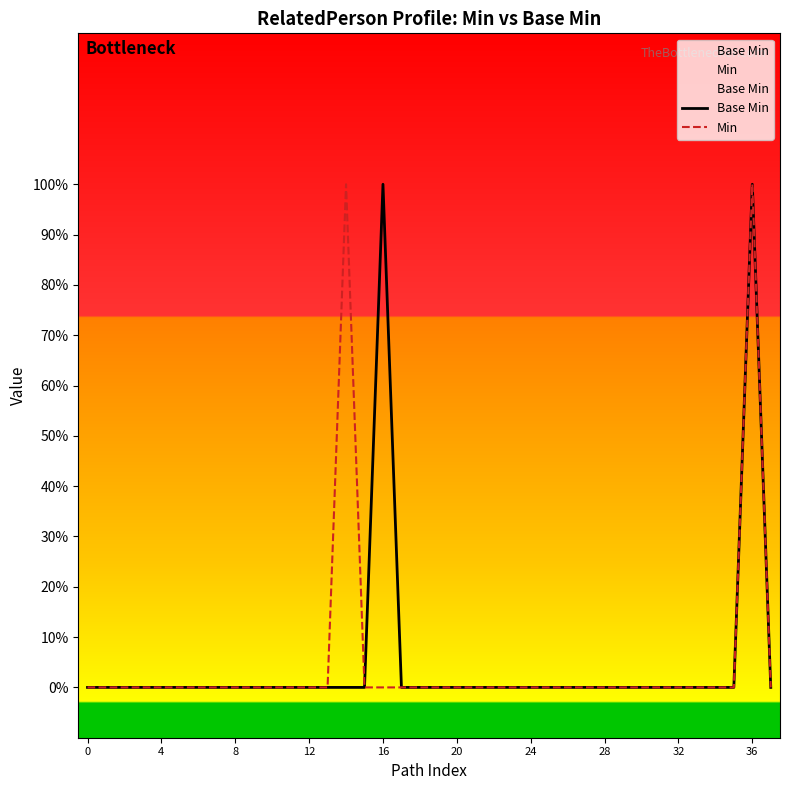

Which series has the largest total across all categories?

Base Min